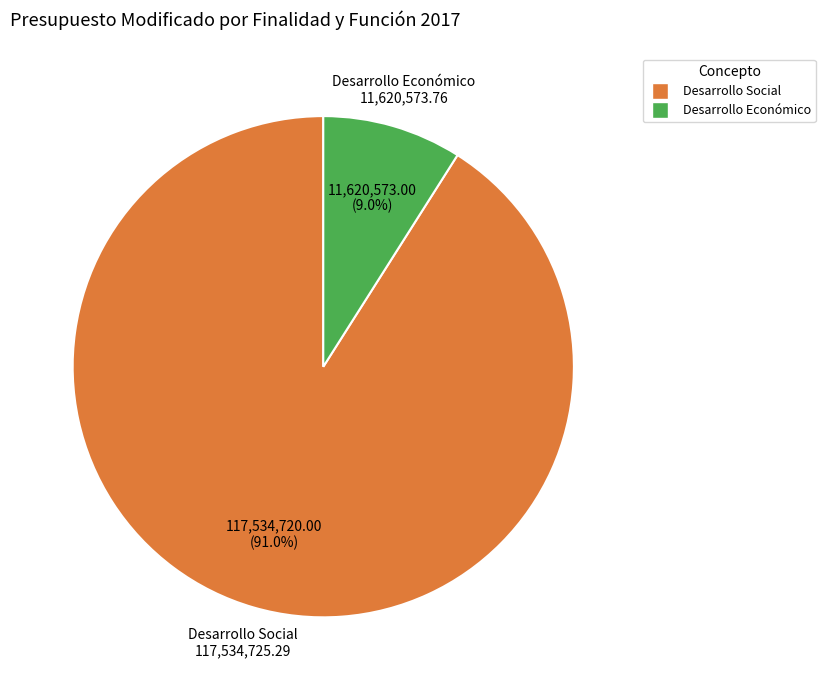

Which has a higher value, Desarrollo Social or Desarrollo Económico?

Desarrollo Social